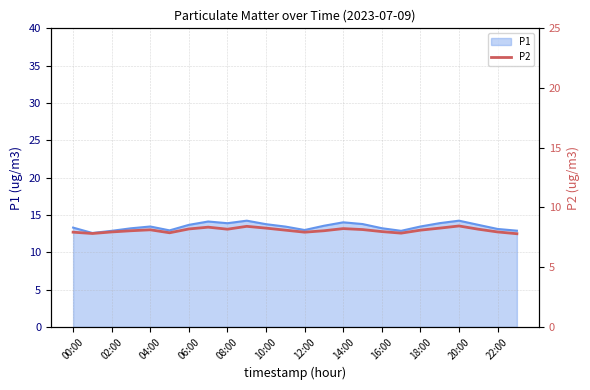

True or false: P1 has a value of 6.2 at 00:00.

False